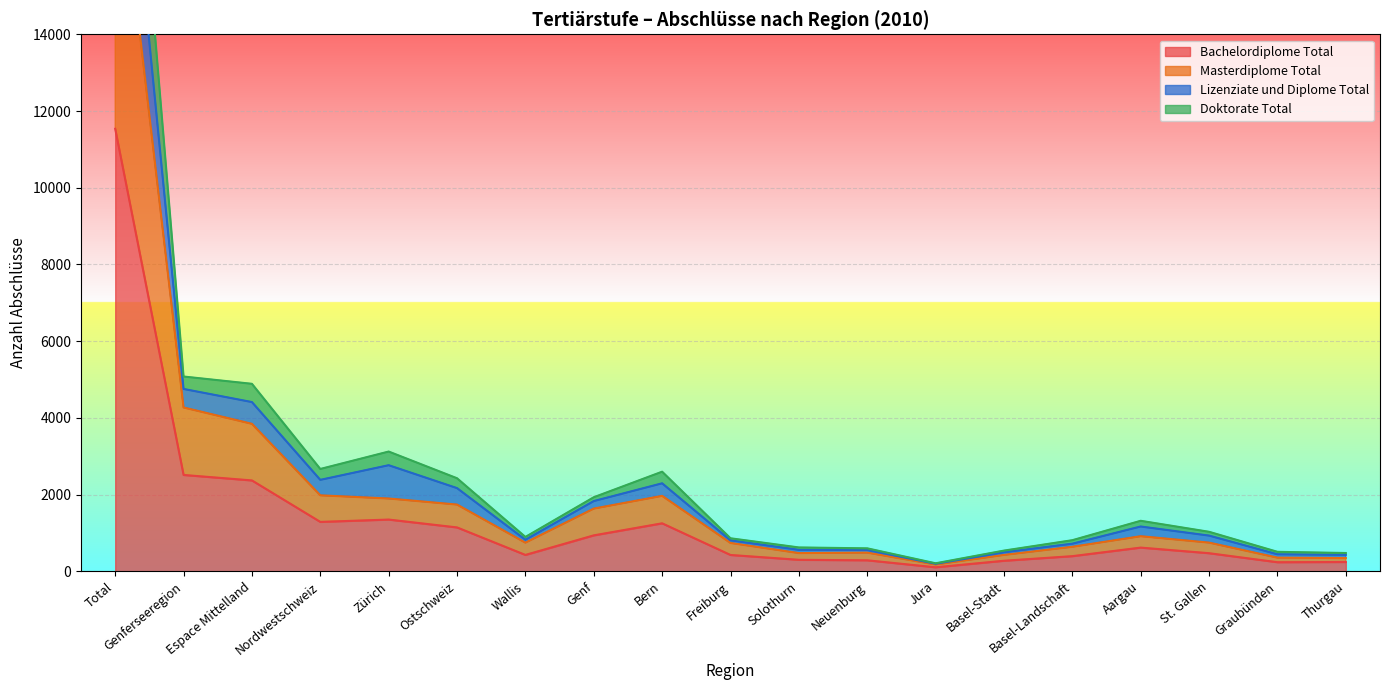

List the labels in order of Bachelordiplome Total value, largest first.

Total, Genferseeregion, Espace Mittelland, Zürich, Nordwestschweiz, Bern, Ostschweiz, Genf, Aargau, St. Gallen, Wallis, Freiburg, Basel-Landschaft, Solothurn, Neuenburg, Basel-Stadt, Thurgau, Graubünden, Jura